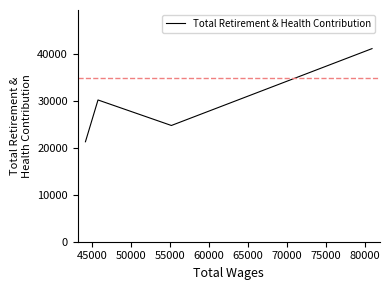

How many lines are shown in the chart?

1